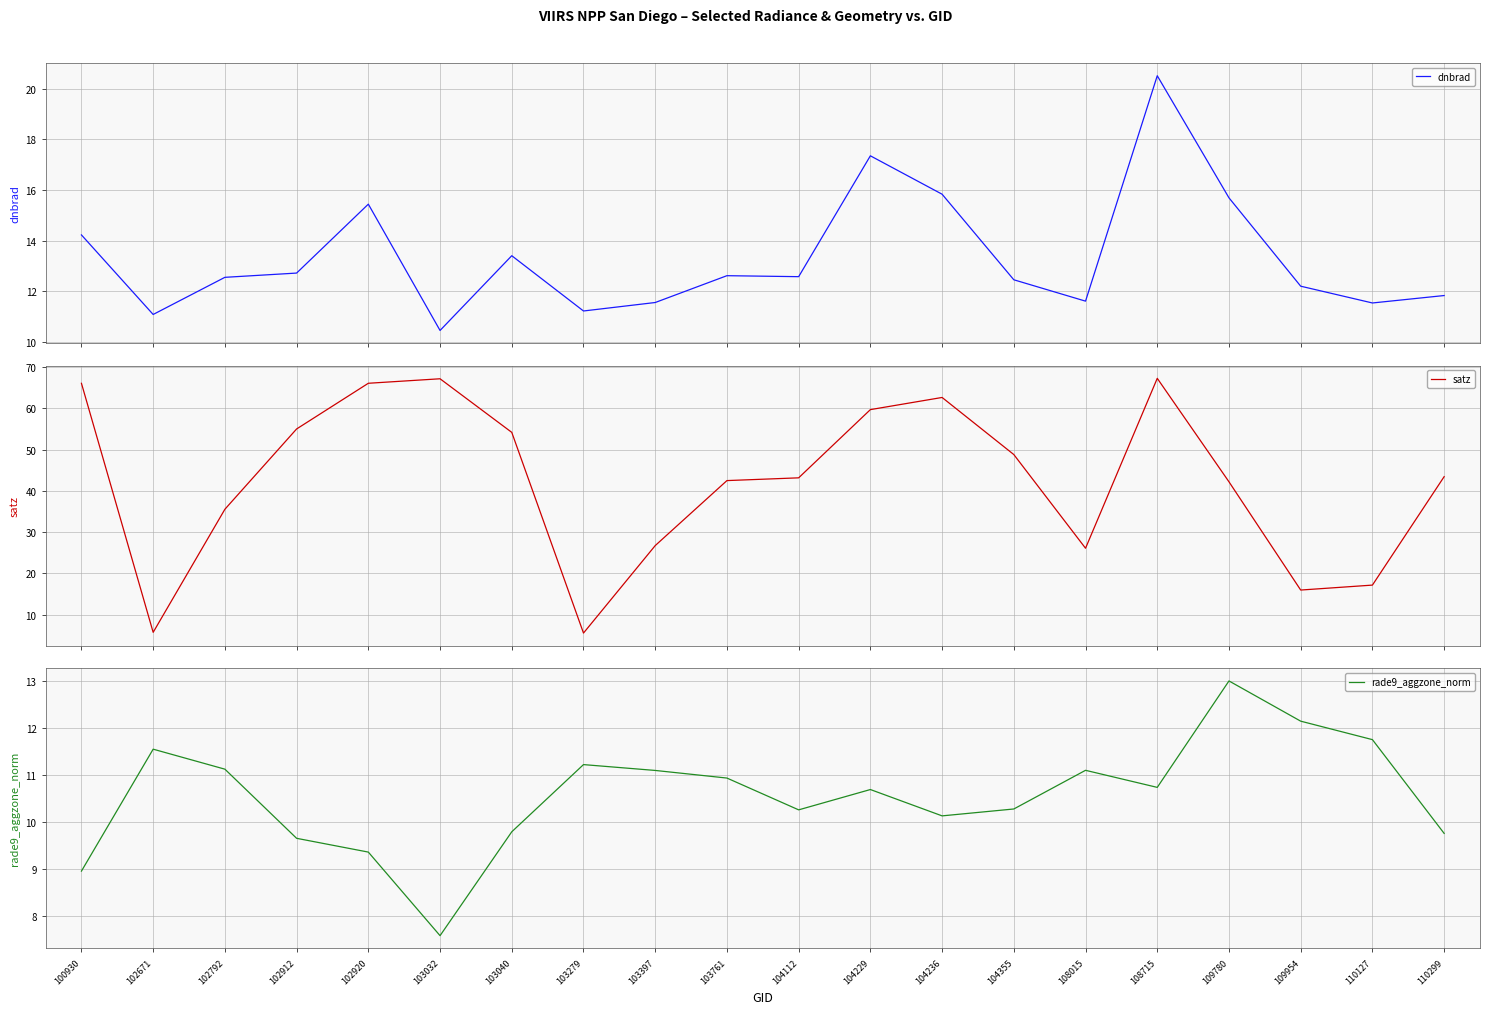

Rank the categories by satz value from lowest to highest.

103279, 102671, 109954, 110127, 108015, 103397, 102792, 109780, 103761, 104112, 110299, 104355, 103040, 102912, 104229, 104236, 100930, 102920, 103032, 108715